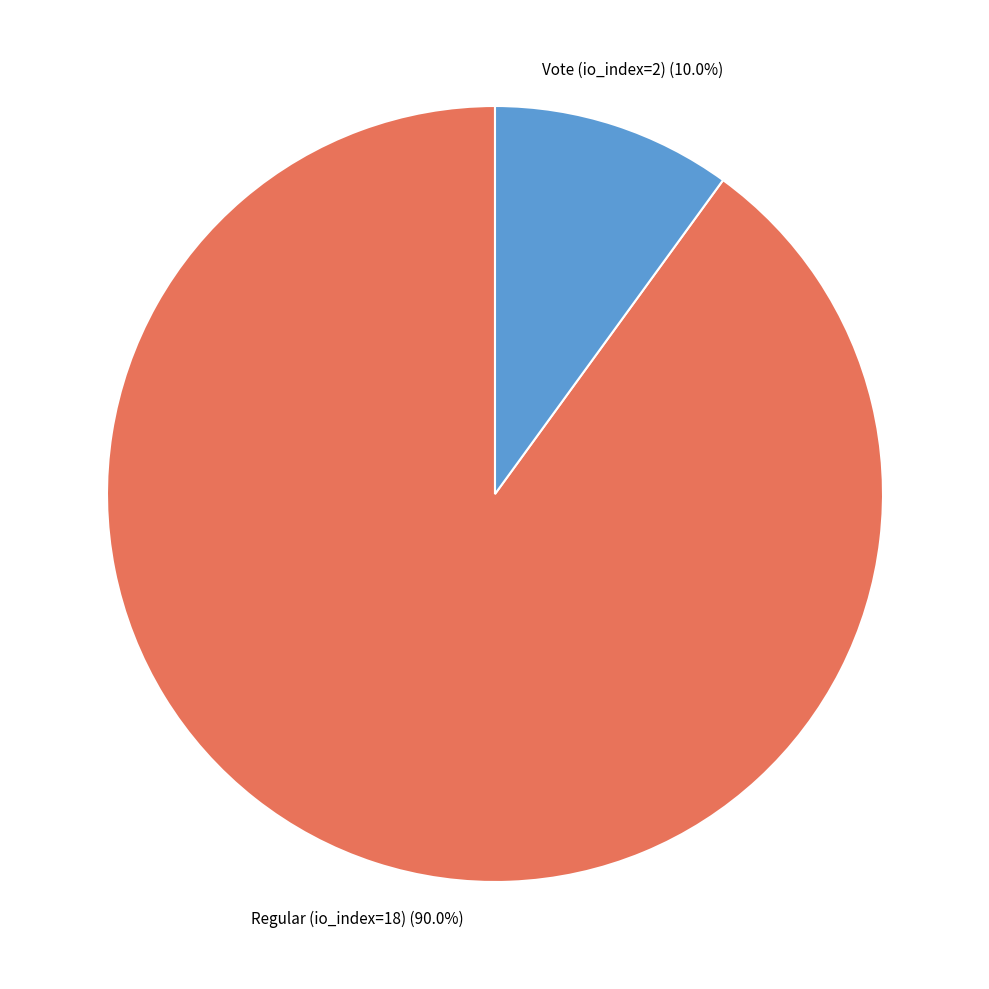

Does any single category account for the majority?

Yes